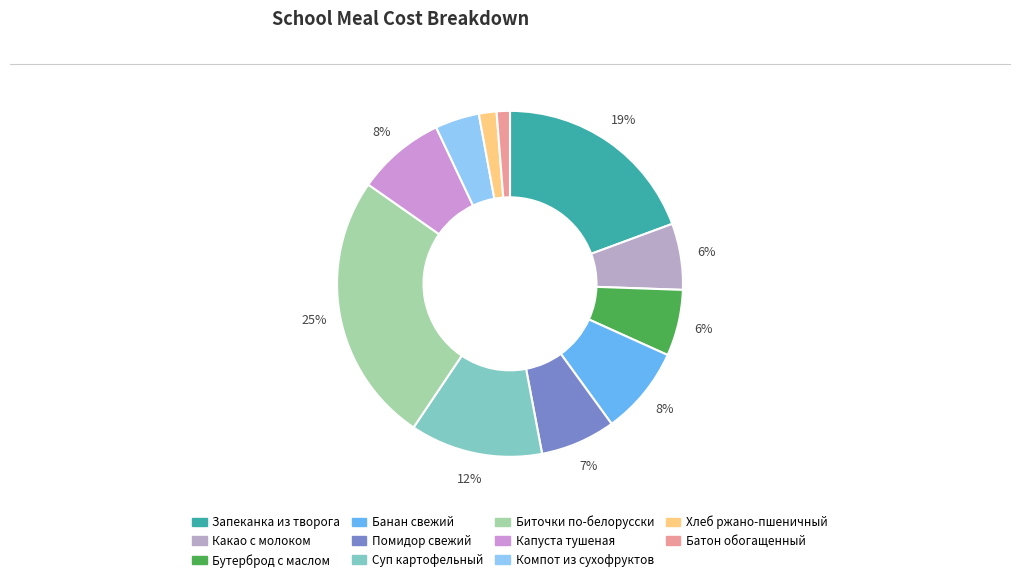

Approximately how many times larger is the value at Бутерброд с маслом compared to Хлеб ржано-пшеничный?

3.8